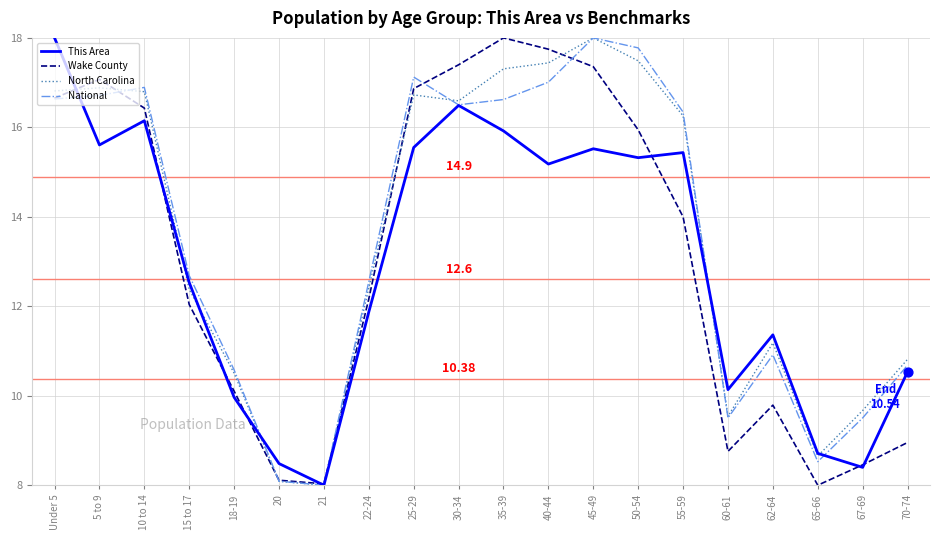

What are all the series names shown in the legend?

This Area, Wake County, North Carolina, National